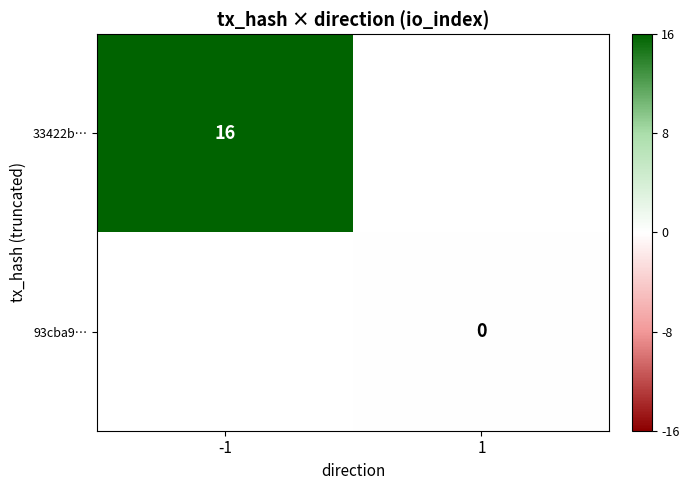

Is the value of 33422b… at -1 greater than the value of 93cba9… at 1?

Yes